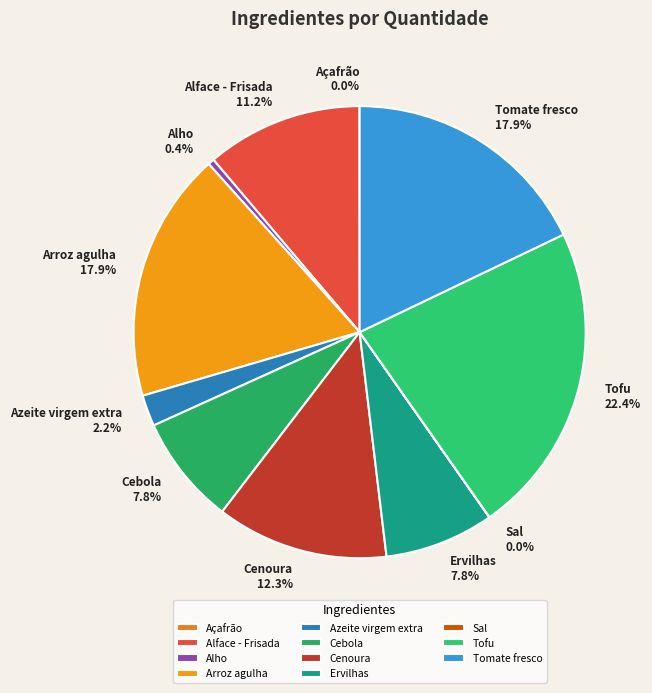

Between Azeite virgem extra and Arroz agulha, which is larger?

Arroz agulha